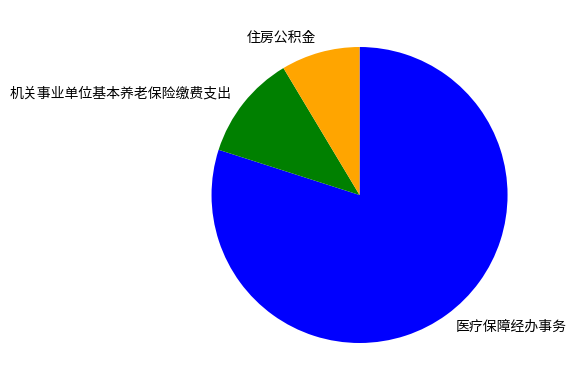

What is the largest slice in the pie chart?

医疗保障经办事务